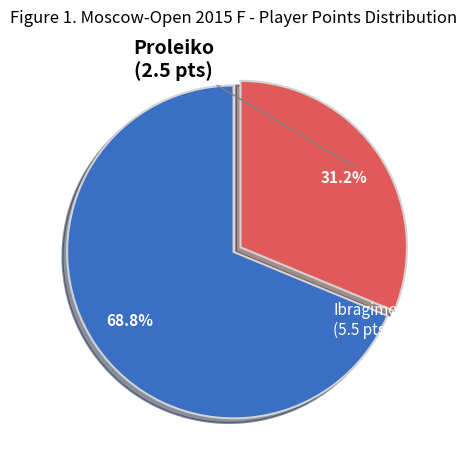

Does any single category account for the majority?

Yes